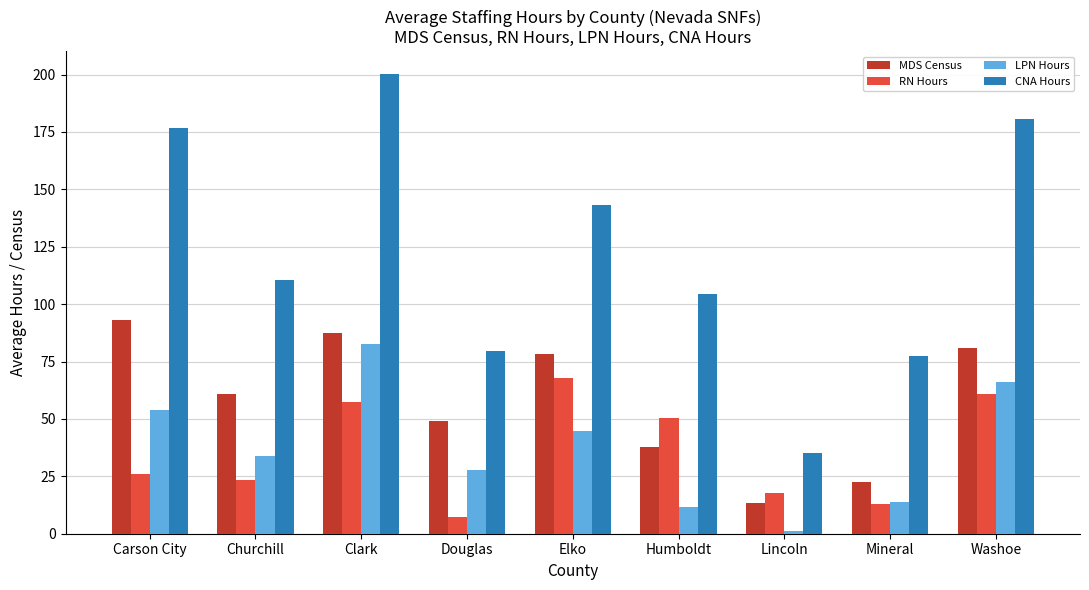

The MDS Census series shows 78.1 at Elko. True or false?

True